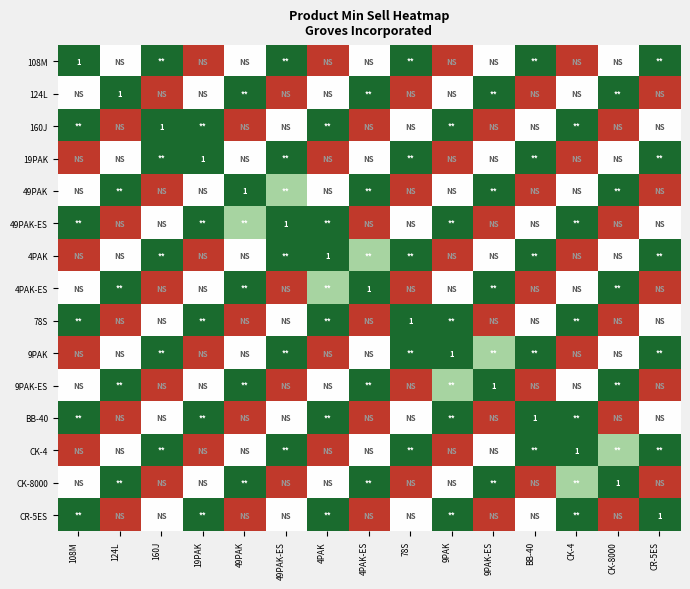

Which label corresponds to the largest value in the chart?

108M